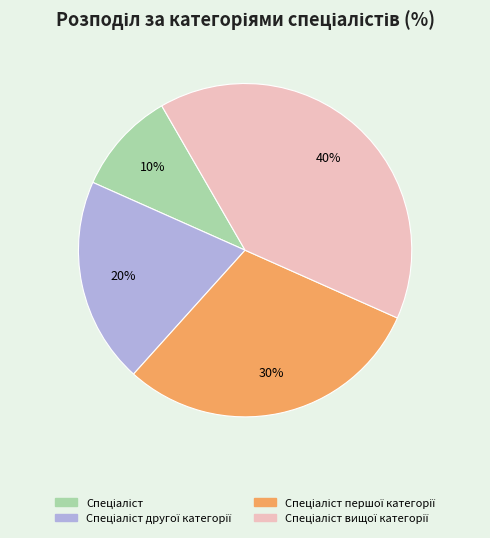

Is there any slice that represents more than half of the pie?

No